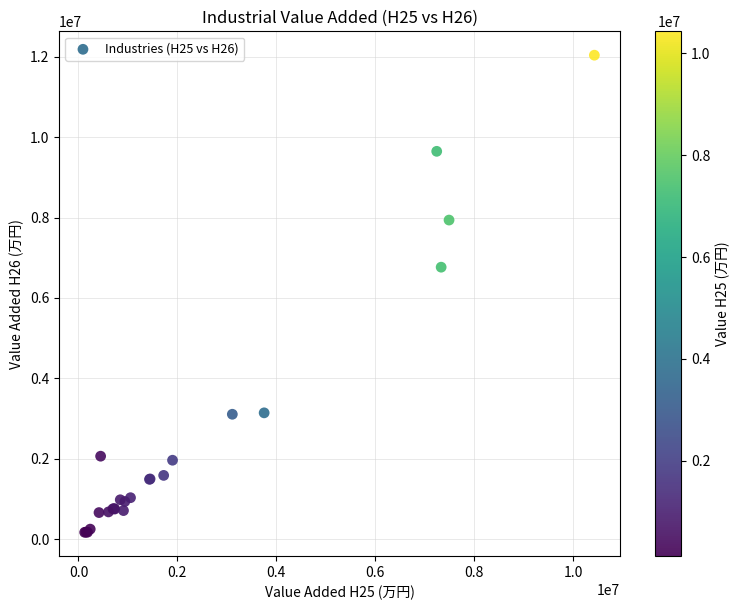

What Y value in the scatter plot is closest to 6104129?

6765191